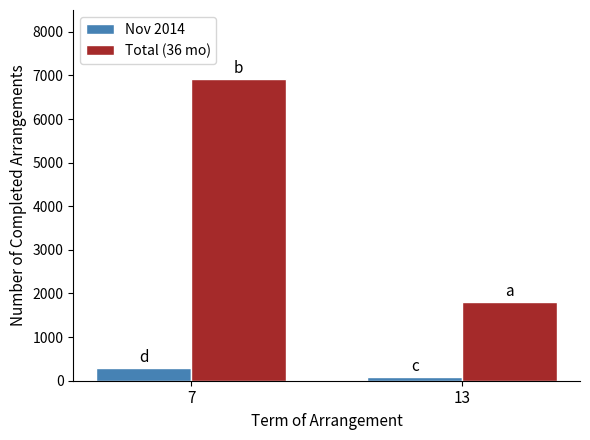

The value of Total (36 mo) at 13 is 2521. True or false?

False